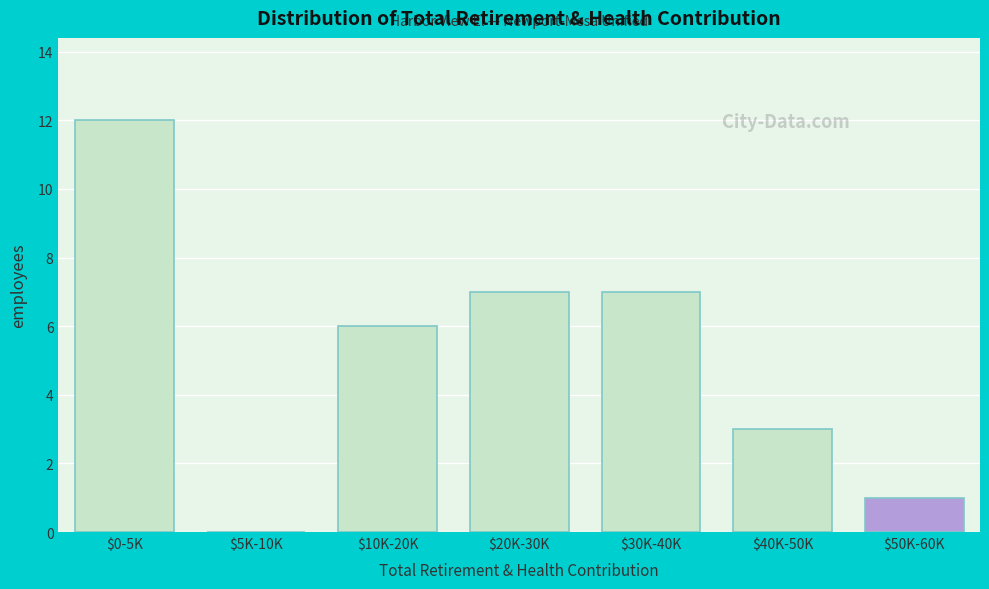

The value at $30K-40K is 7. True or false?

True